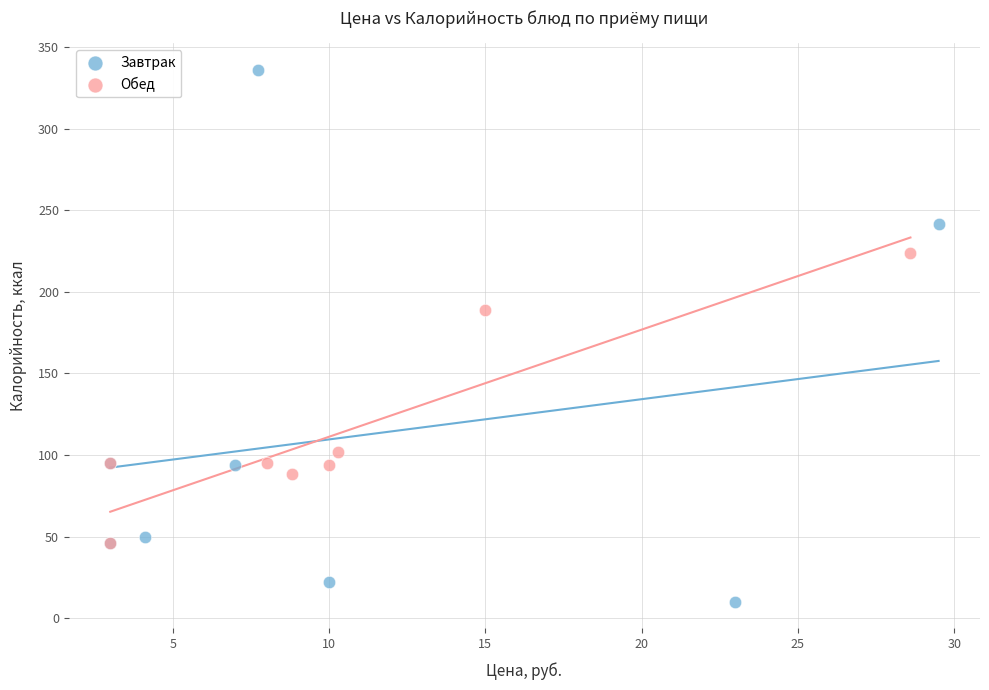

Which series has the widest spread of Y values?

Завтрак